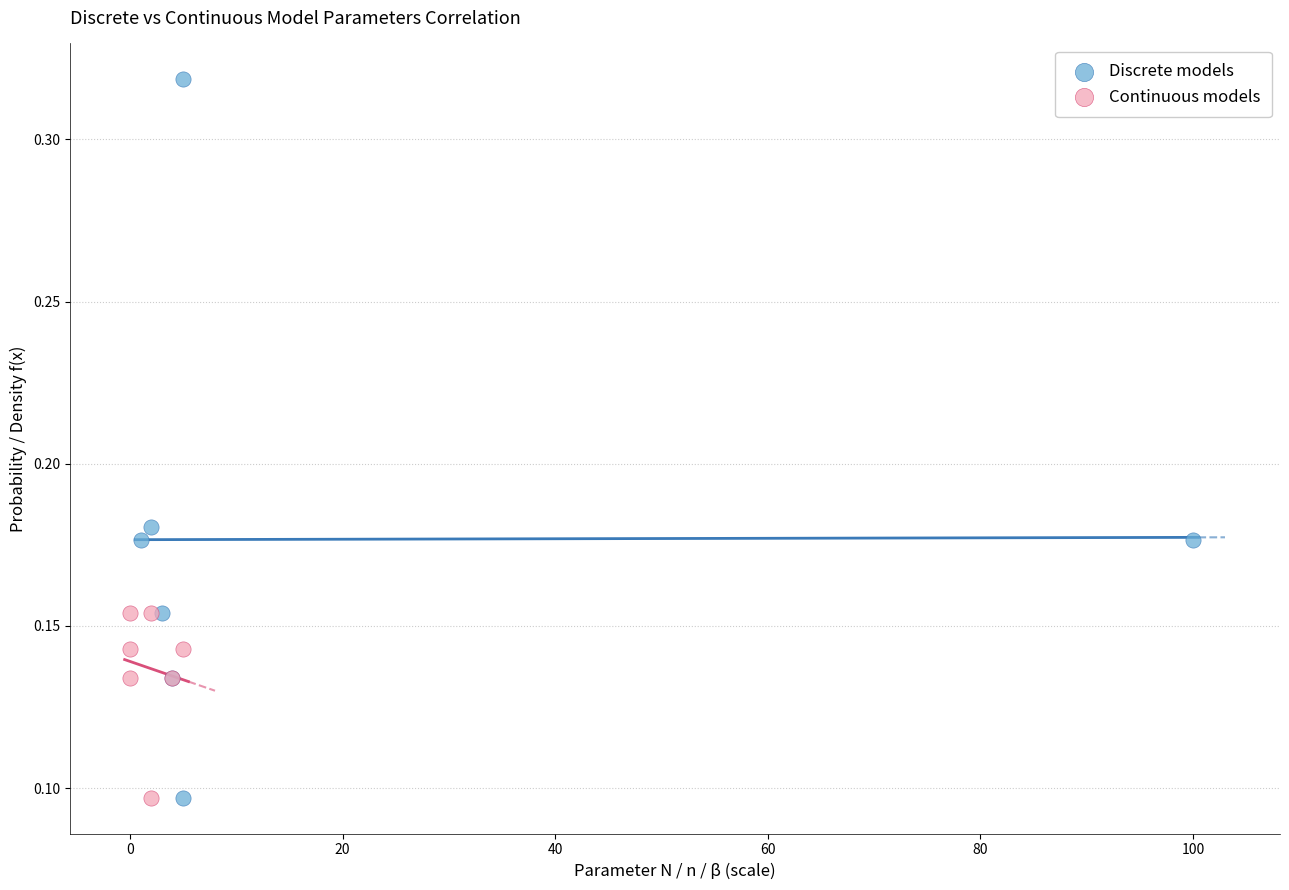

Which series has the largest Y range (max minus min)?

Discrete models